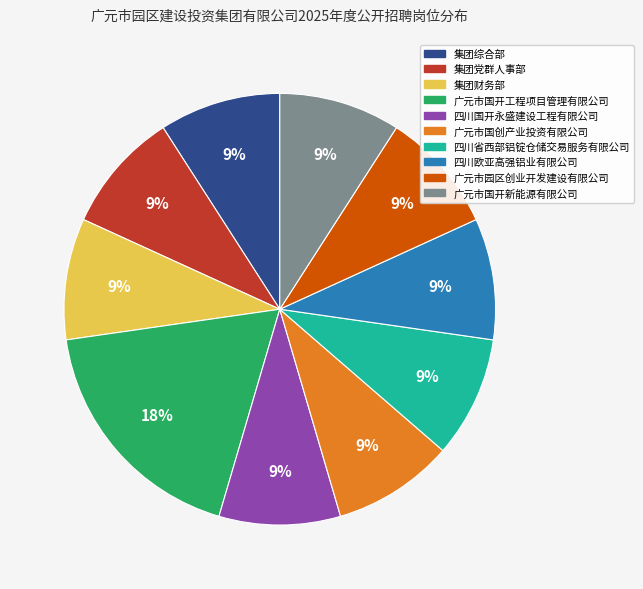

Count the number of slices in the pie.

10